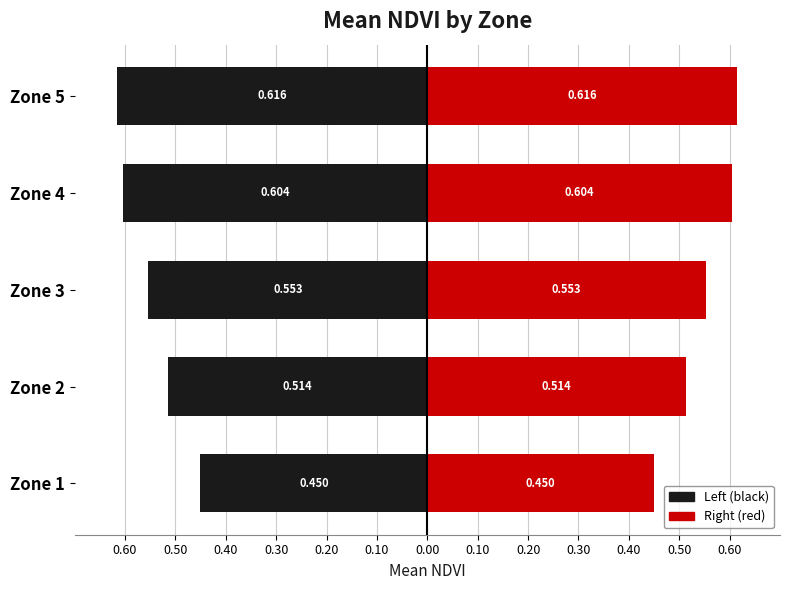

What is the difference between the maximum and minimum values in the Right (red) series?

0.2